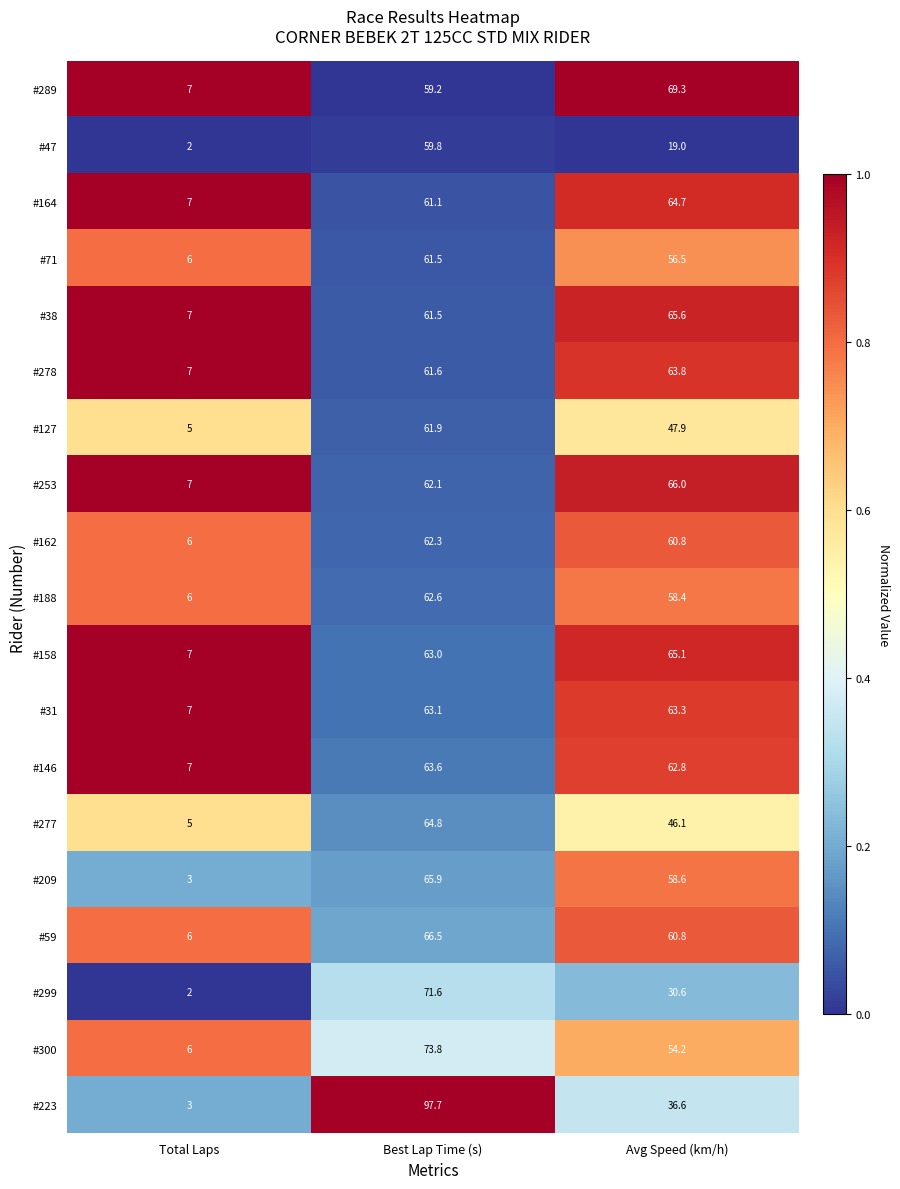

How many categories are shown in the chart?

3